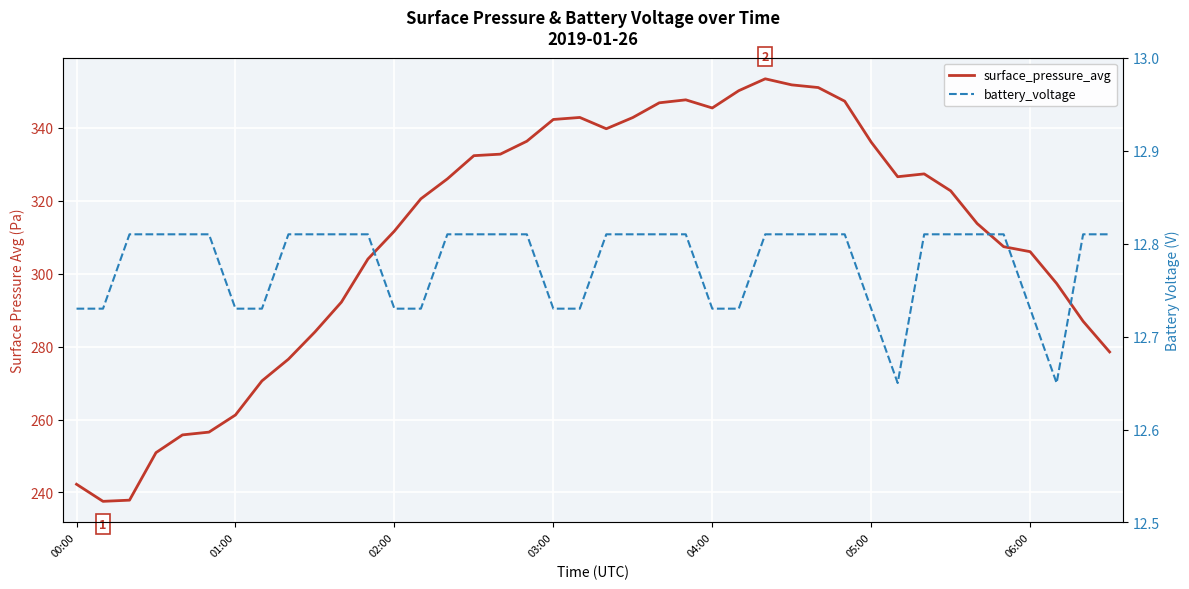

True or false: battery_voltage and surface_pressure_avg cross at least once.

False